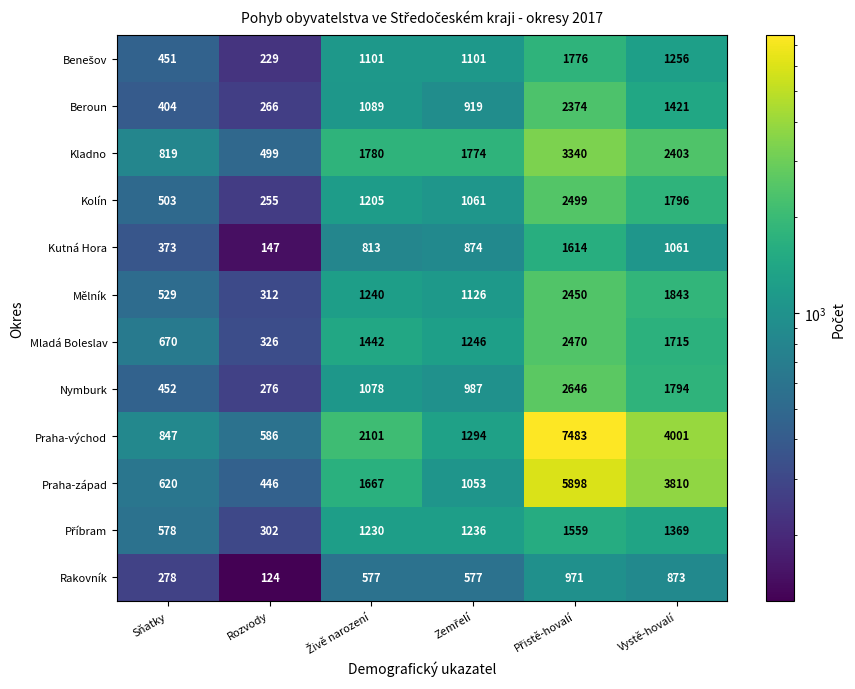

Is it true that Nymburk equals 187 at Sňatky?

False